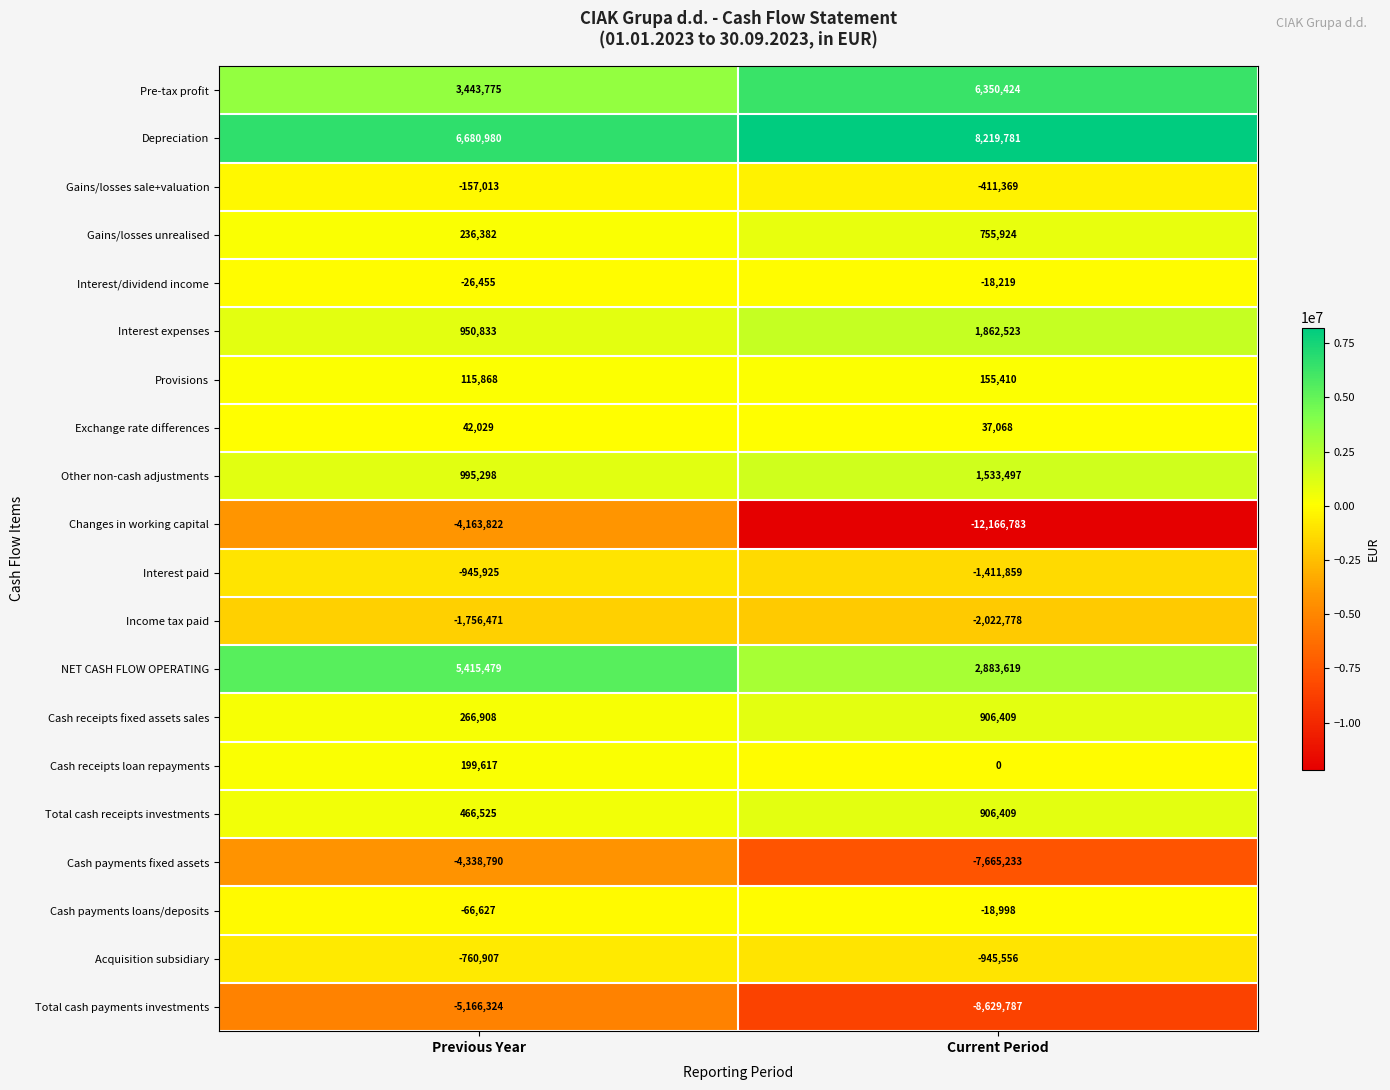

What is the approximate value of Changes in working capital at Previous Year?

-4163822